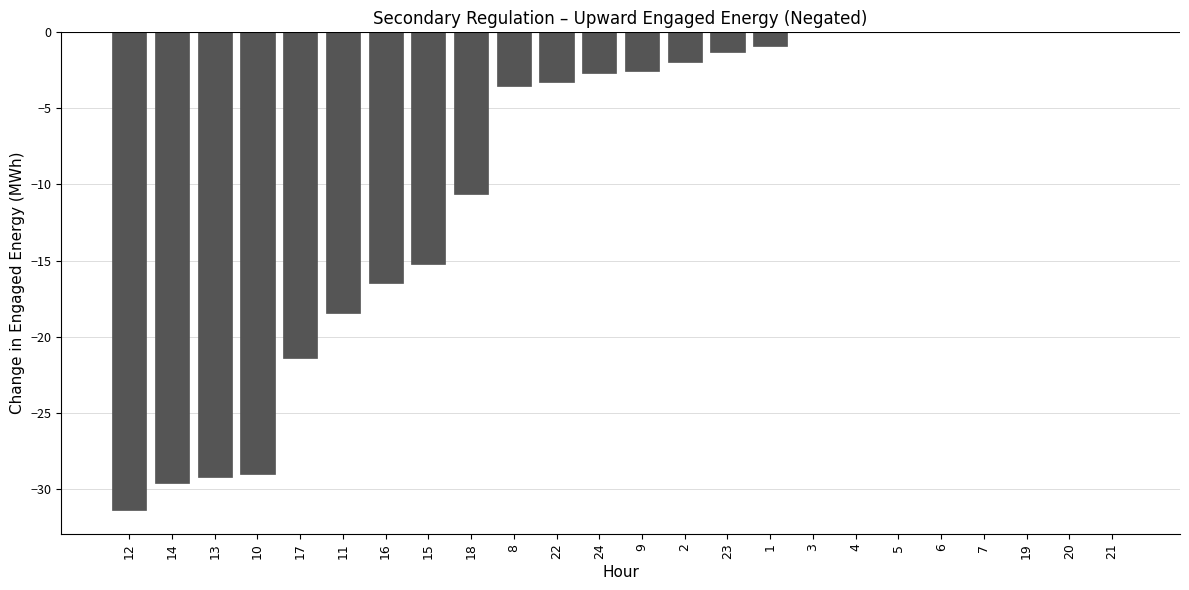

What is the sum of the values at 10 and 23?

-30.3